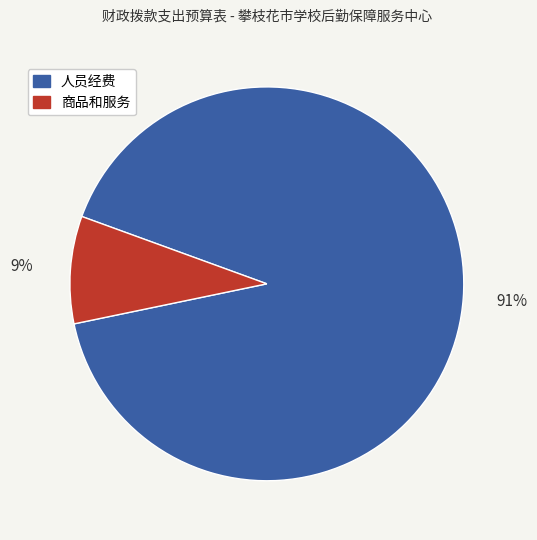

Does any single category account for the majority?

Yes